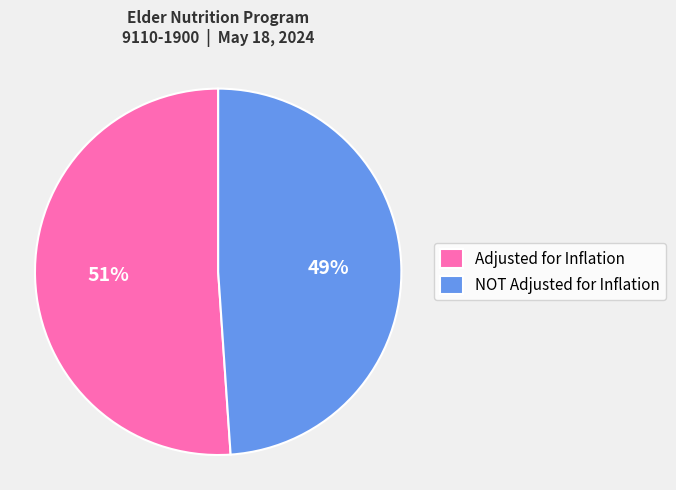

Count the number of slices in the pie.

2